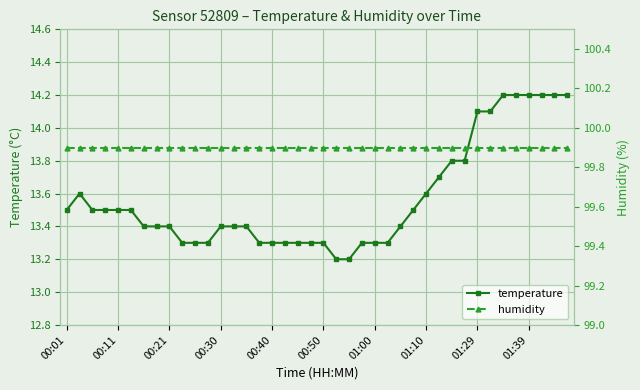

How many lines are shown in the chart?

2